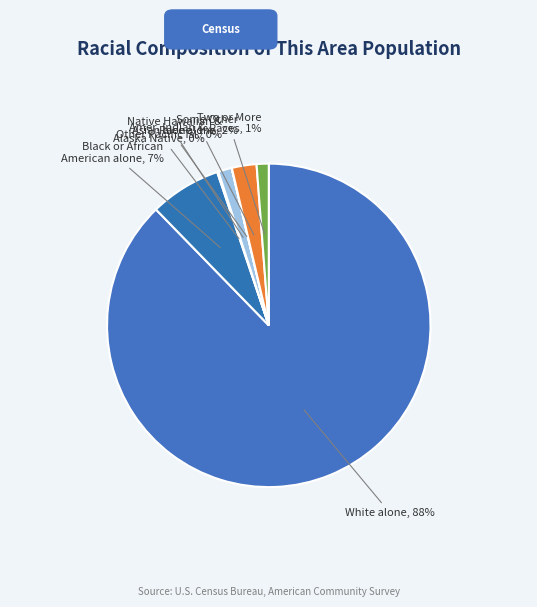

Count the number of slices in the pie.

7